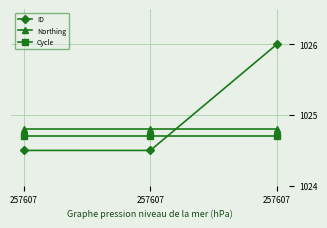

Is this an area chart (filled region under the line)?

No